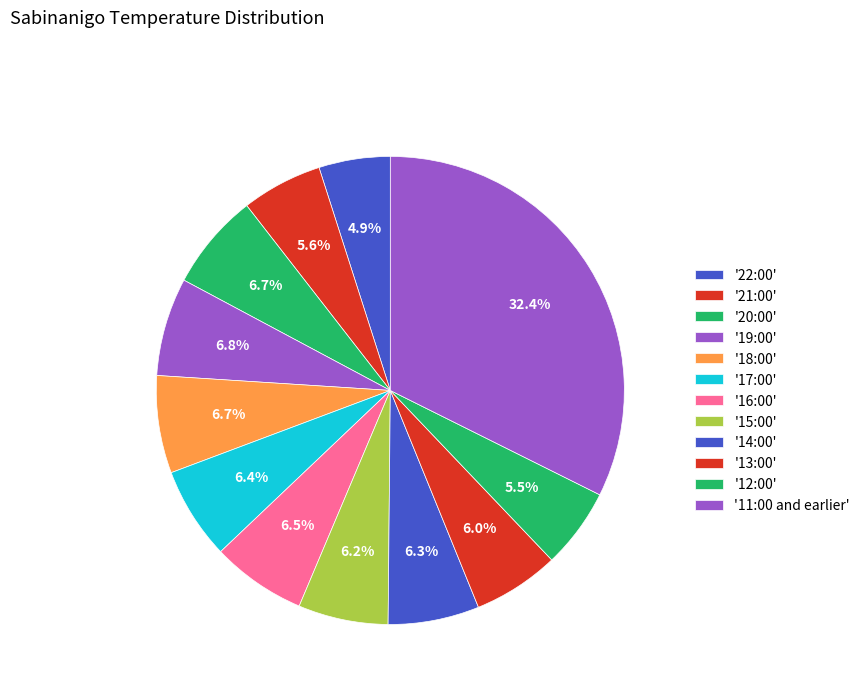

Is there any slice that represents more than half of the pie?

No